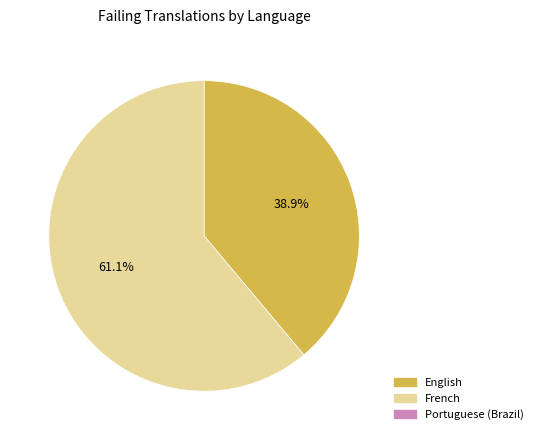

Is there any slice that represents more than half of the pie?

Yes